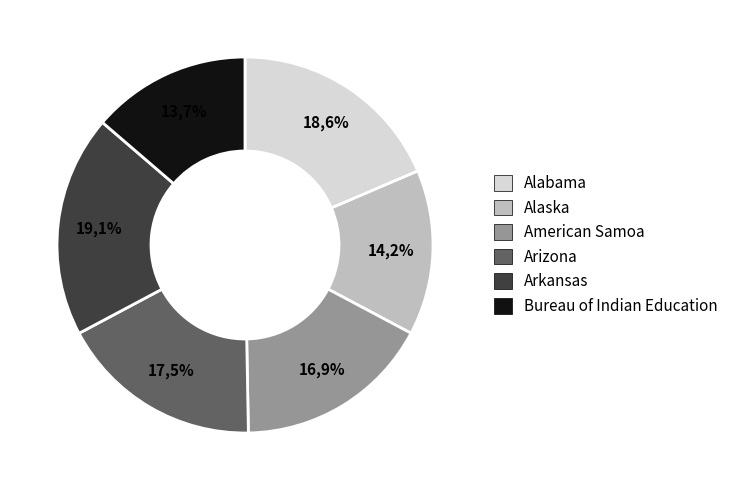

Does BUREAU OF INDIAN EDUCATION represent more than half of the total?

No